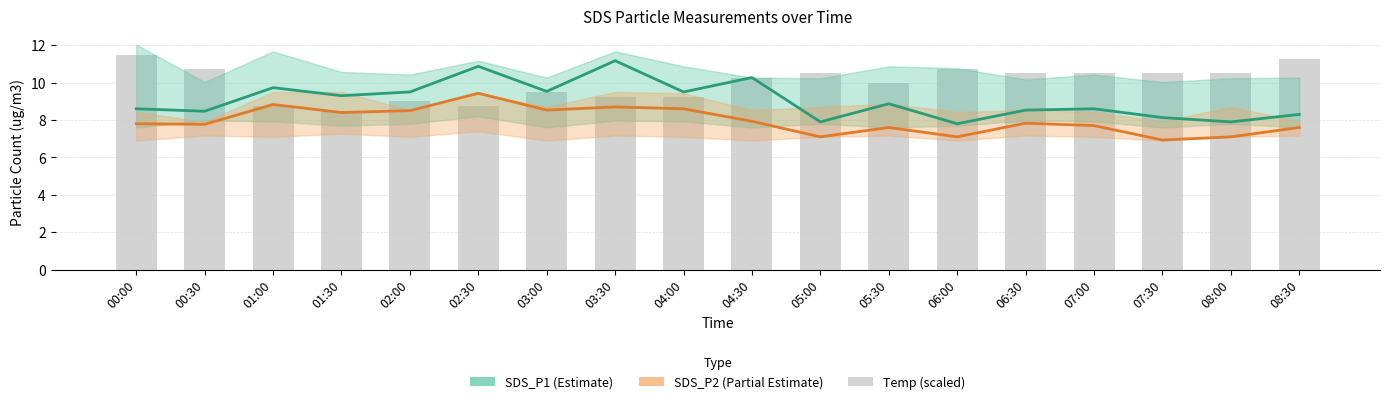

What is the total value across all series at 06:30?

26.9